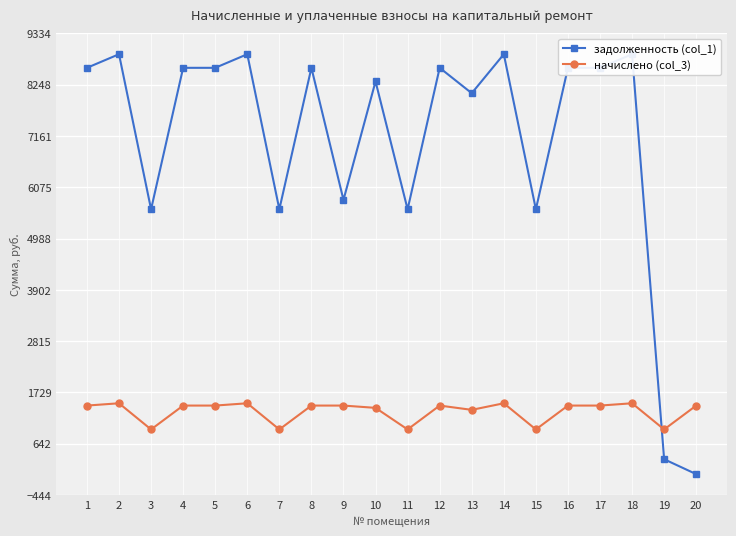

Which category has the lowest value in the начислено (col_3) series?

3